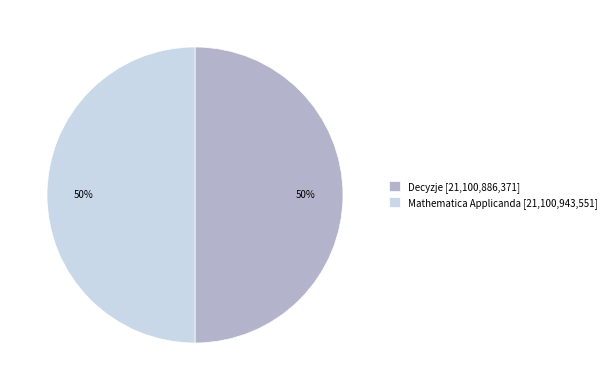

To the nearest percent, what is the average slice percentage?

50%